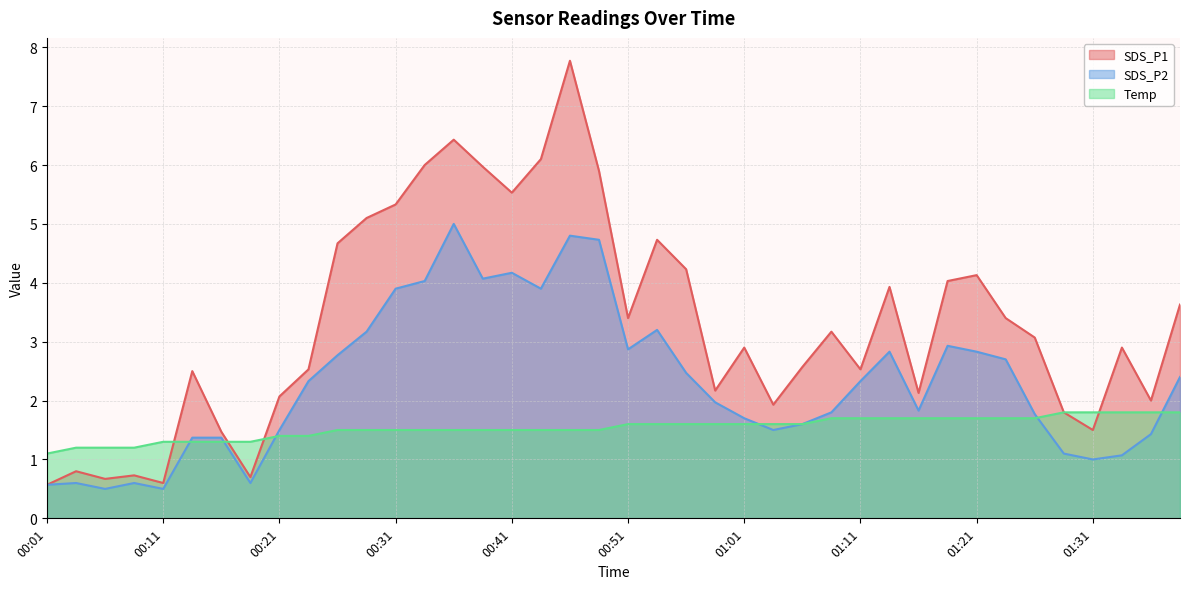

Where is the first local minimum for SDS_P1?

00:06